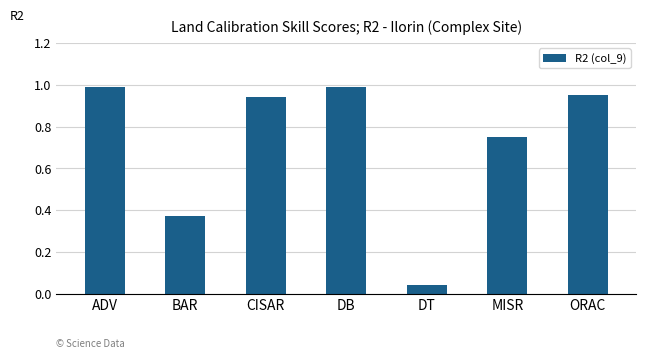

True or false: the data shows 0.2 at ADV.

False